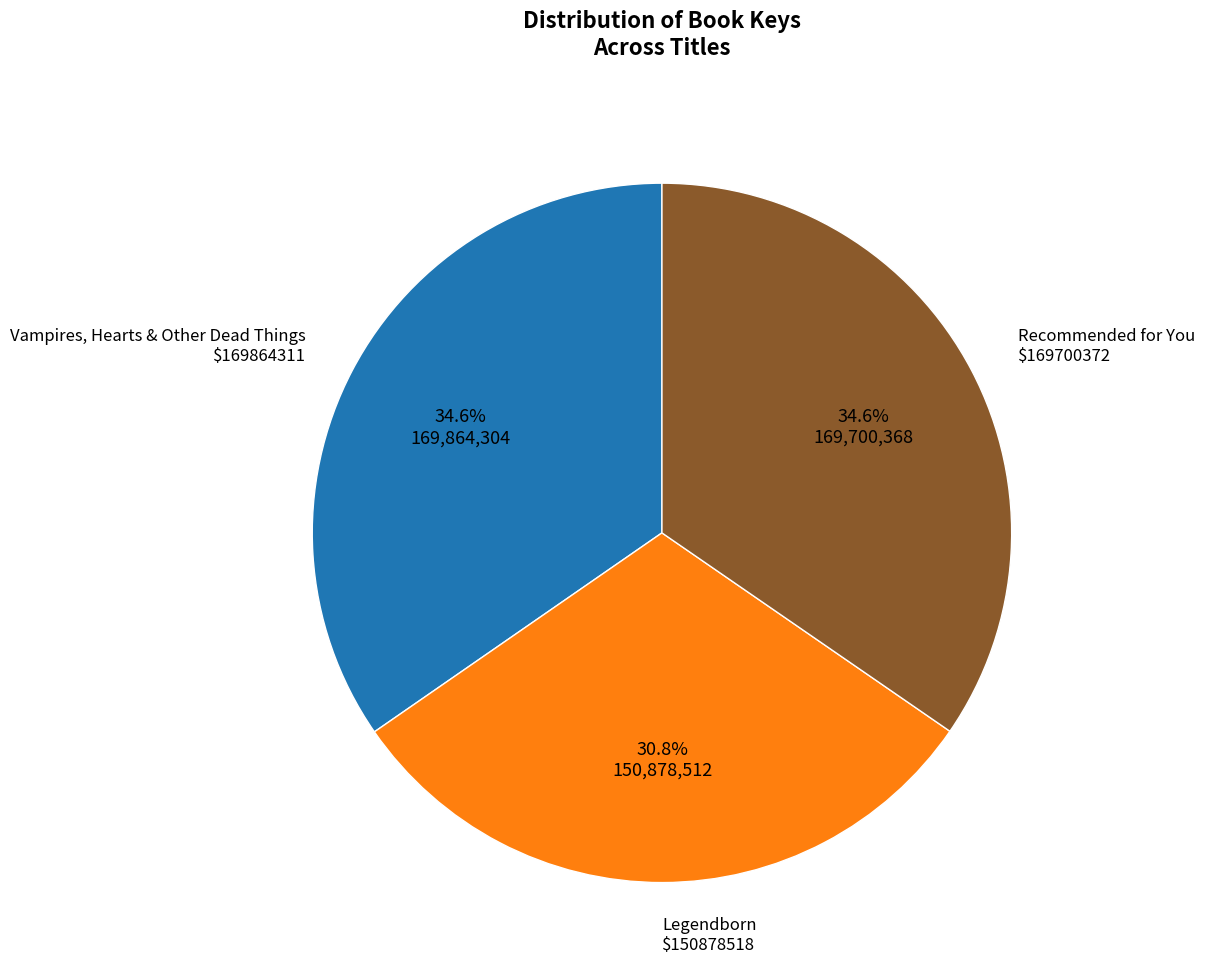

Is there any slice that represents more than half of the pie?

No